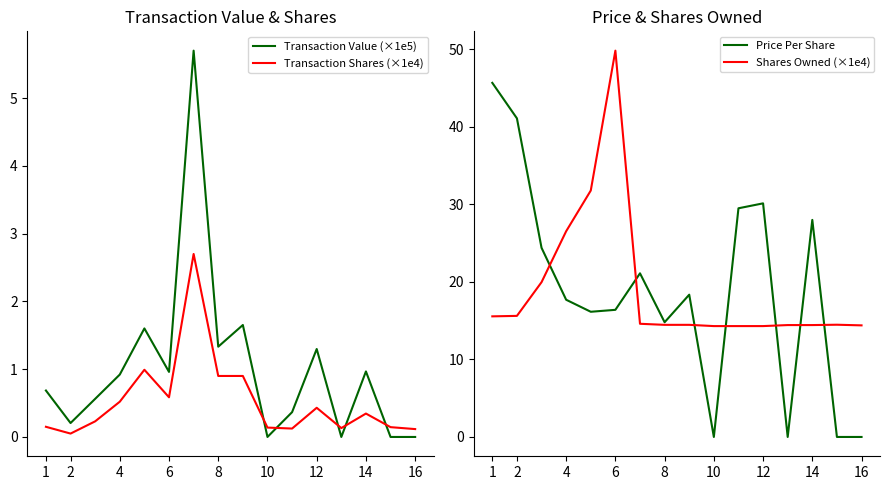

At how many categories does at least one series exceed 24?

9